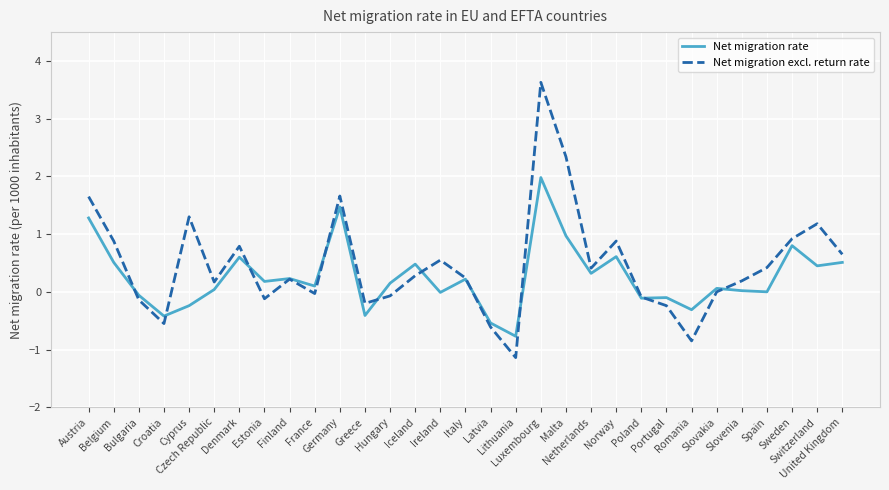

Rank the series by their maximum value, from highest to lowest.

Net migration excl. return rate, Net migration rate